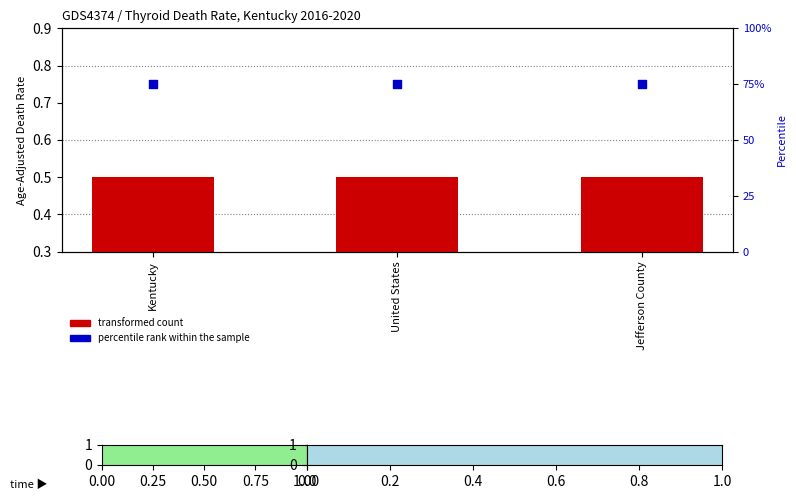

Which series contains the lowest Y value?

transformed count